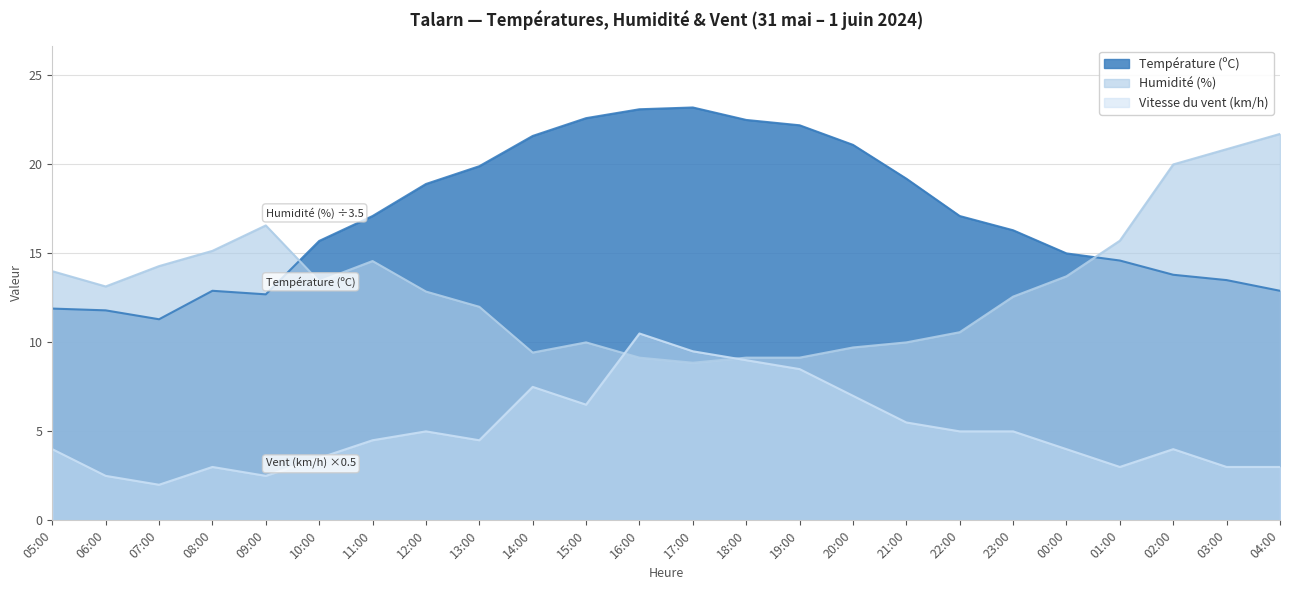

In Humidité (%), how many points are higher than both neighbors (excluding endpoints)?

3